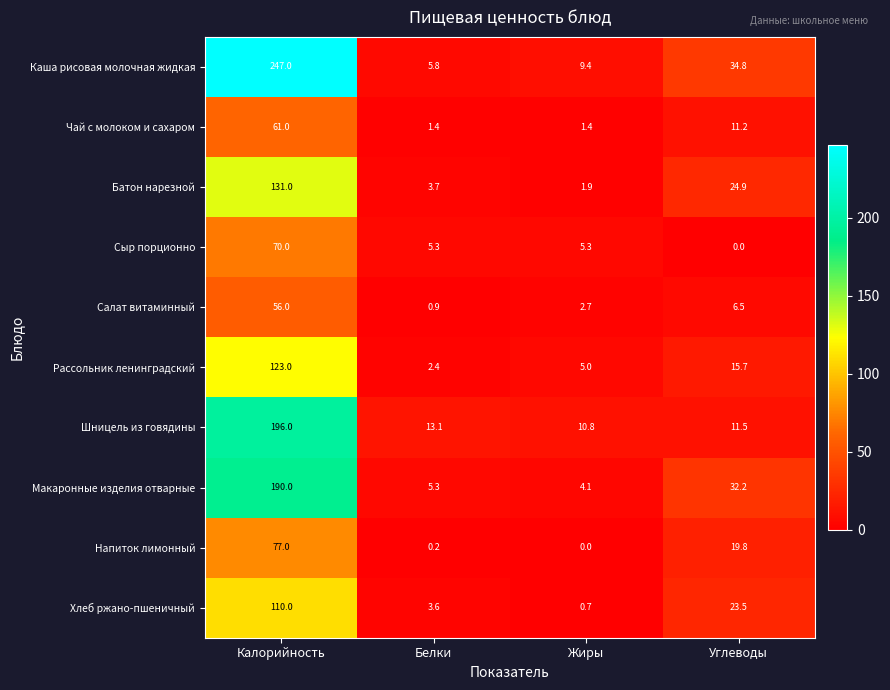

How many distinct data groups are displayed?

10